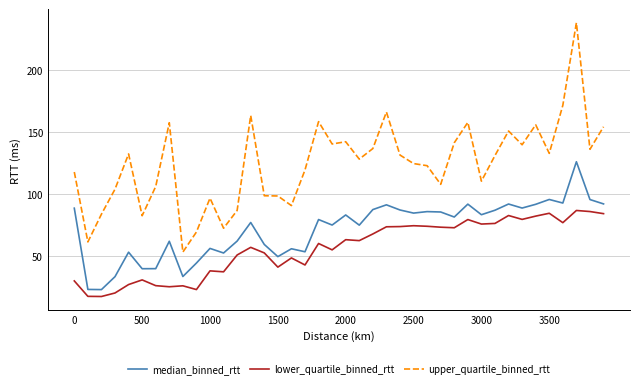

Which series has the largest range (max minus min)?

upper_quartile_binned_rtt